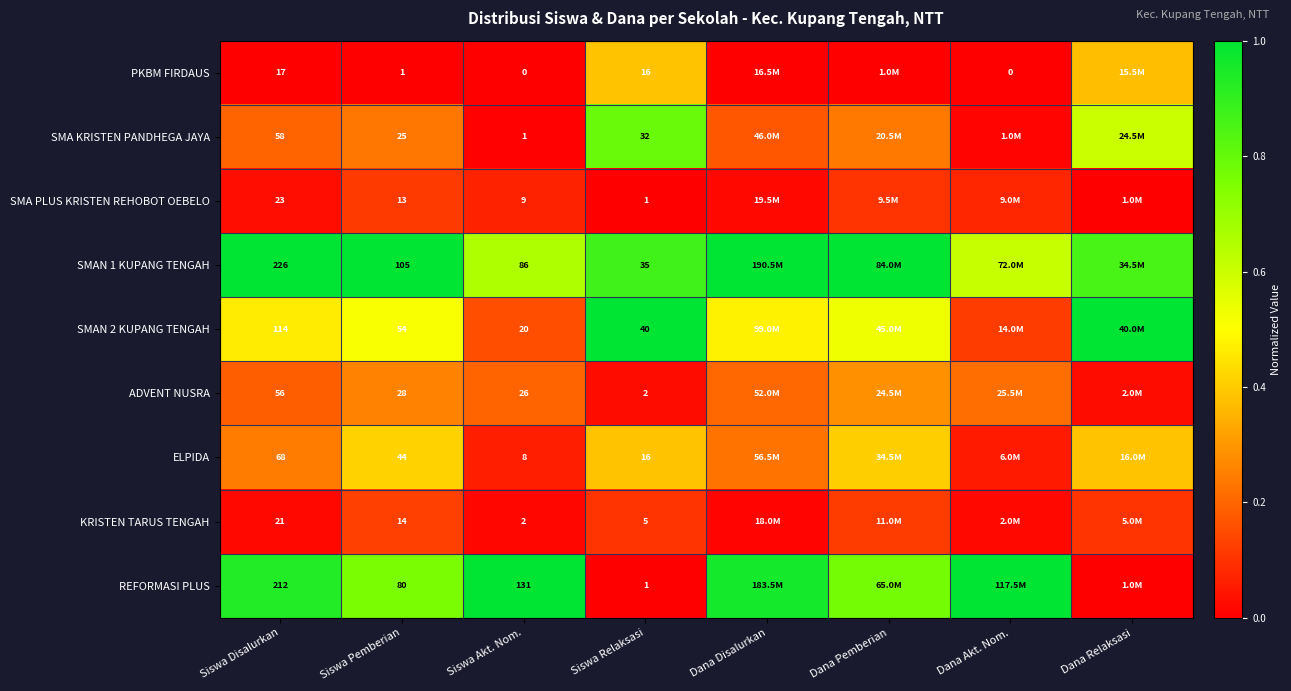

Is the value of REFORMASI PLUS at Siswa Pemberian greater than the value of ADVENT NUSRA at Siswa Akt. Nom.?

Yes